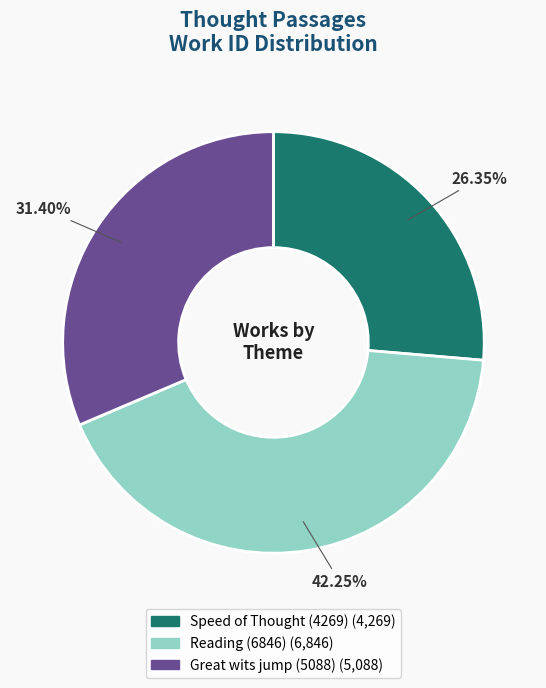

True or false: Speed of Thought (4269) accounts for 38% of the total.

False